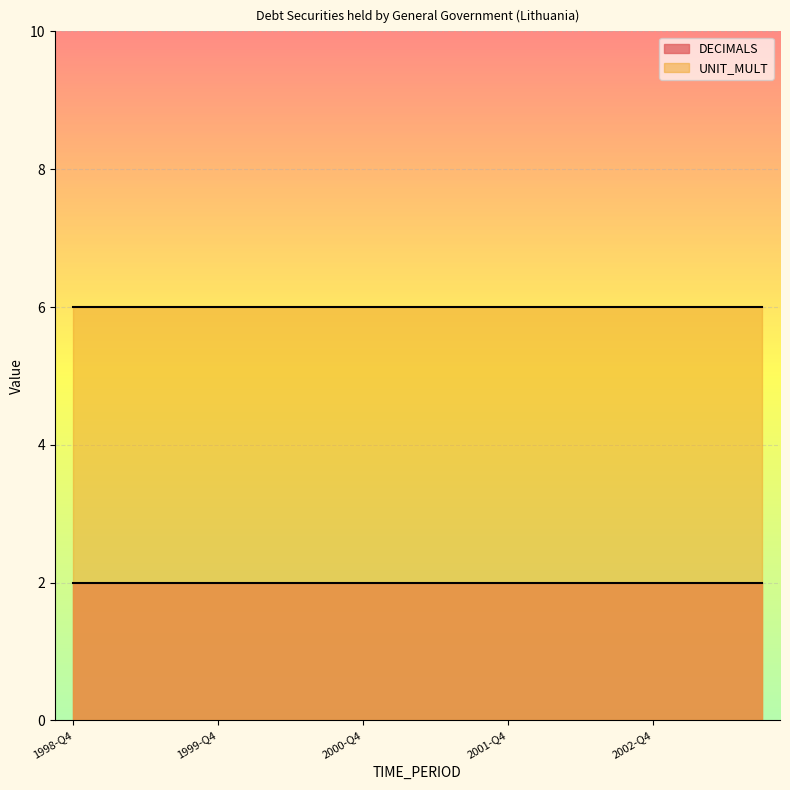

What is the maximum value for UNIT_MULT?

6